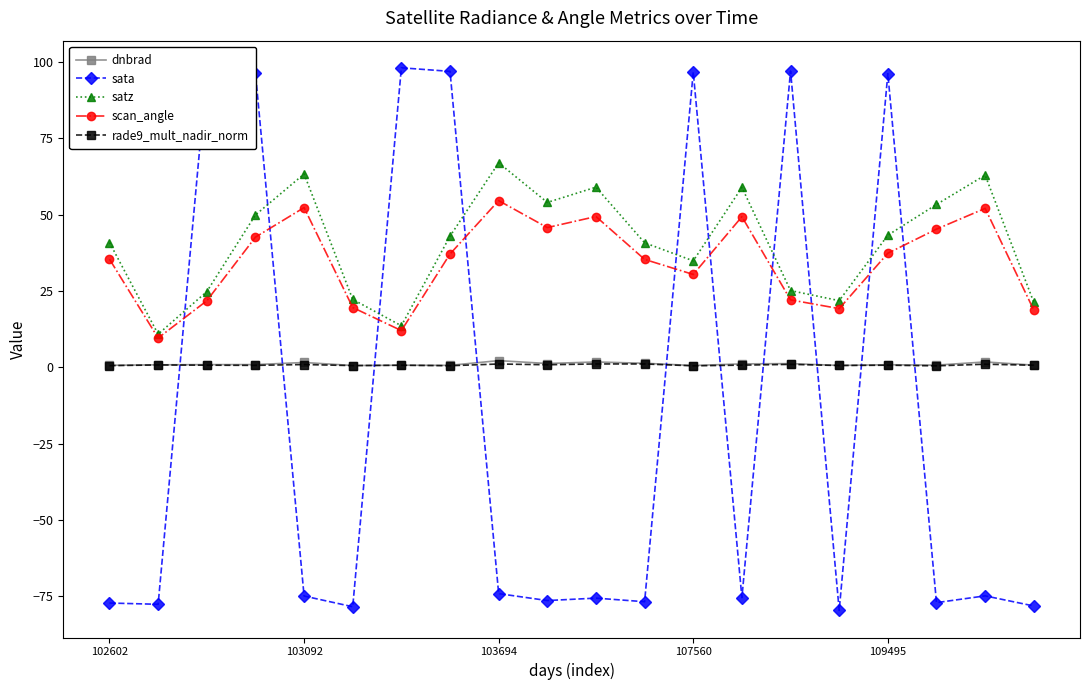

In satz, how many points are higher than both neighbors (excluding endpoints)?

5